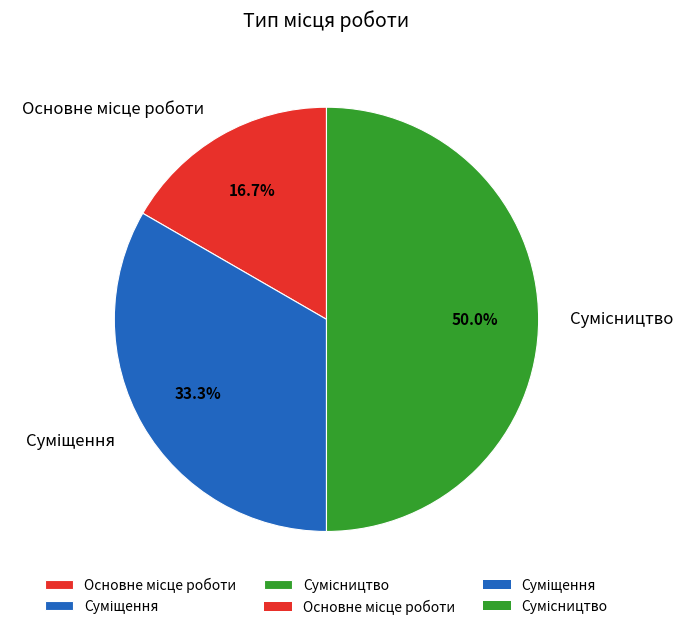

Which has a higher value, Сумісництво or Суміщення?

Сумісництво